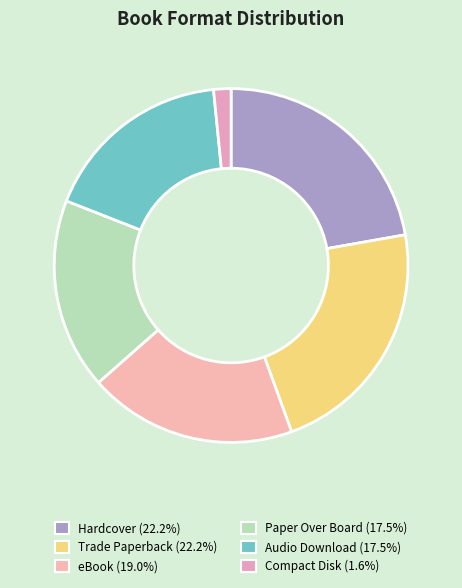

Between Trade Paperback and Audio Download, which is larger?

Trade Paperback